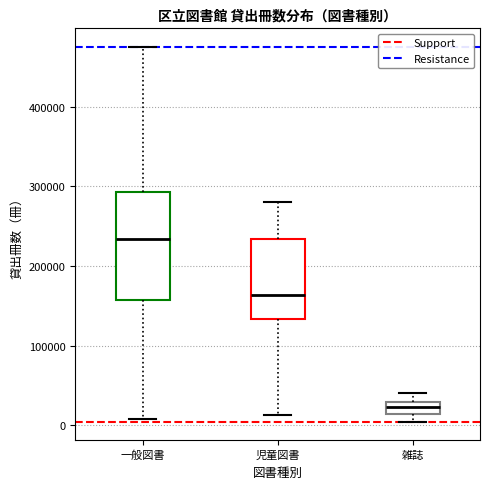

Reading left to right, transcribe this box plot: for each box, give where its median line is, the range the box spans, and where its two whiskers end, as read against the y-axis. The values are not printed on the chart, so give them approximately, as read against the axis.

一般図書: median 230000, box 160000 to 290000, whiskers 10000 to 480000
児童図書: median 160000, box 130000 to 230000, whiskers 10000 to 280000
雑誌: median 20000, box 10000 to 30000, whiskers 0 to 40000